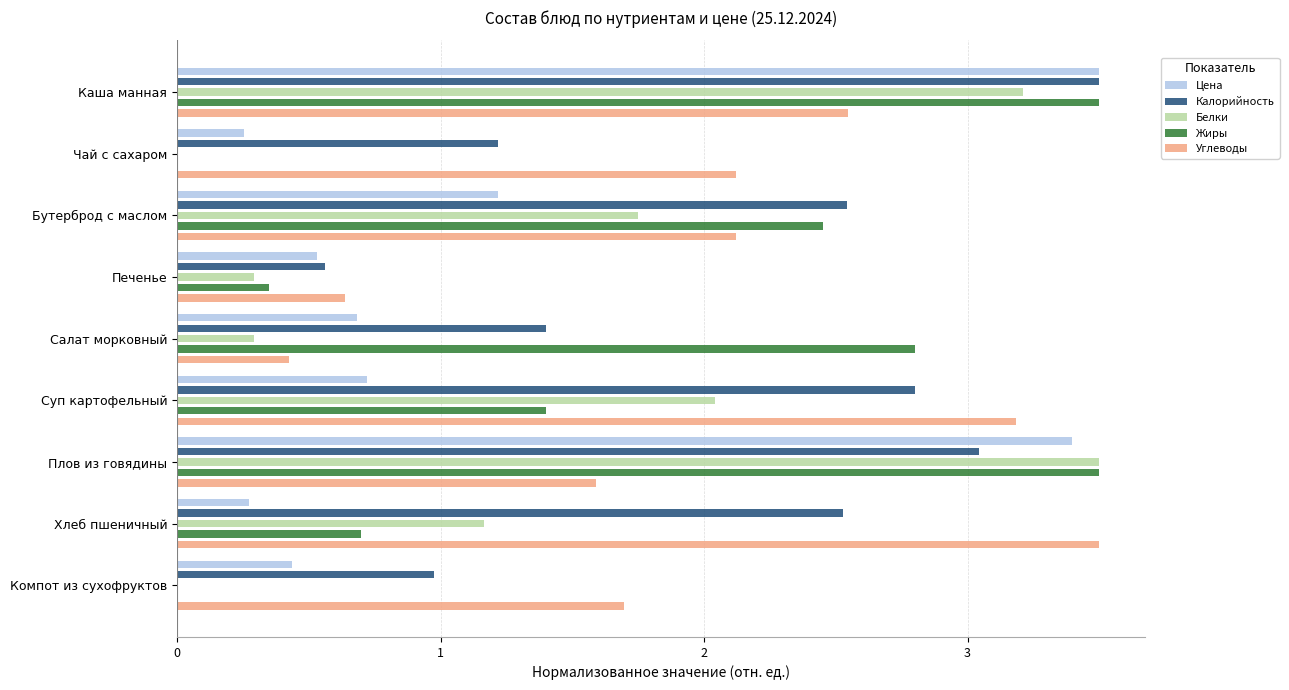

Rank the categories by Белки value from lowest to highest.

Чай с сахаром, Компот из сухофруктов, Печенье, Салат морковный, Хлеб пшеничный, Бутерброд с маслом, Суп картофельный, Каша манная, Плов из говядины